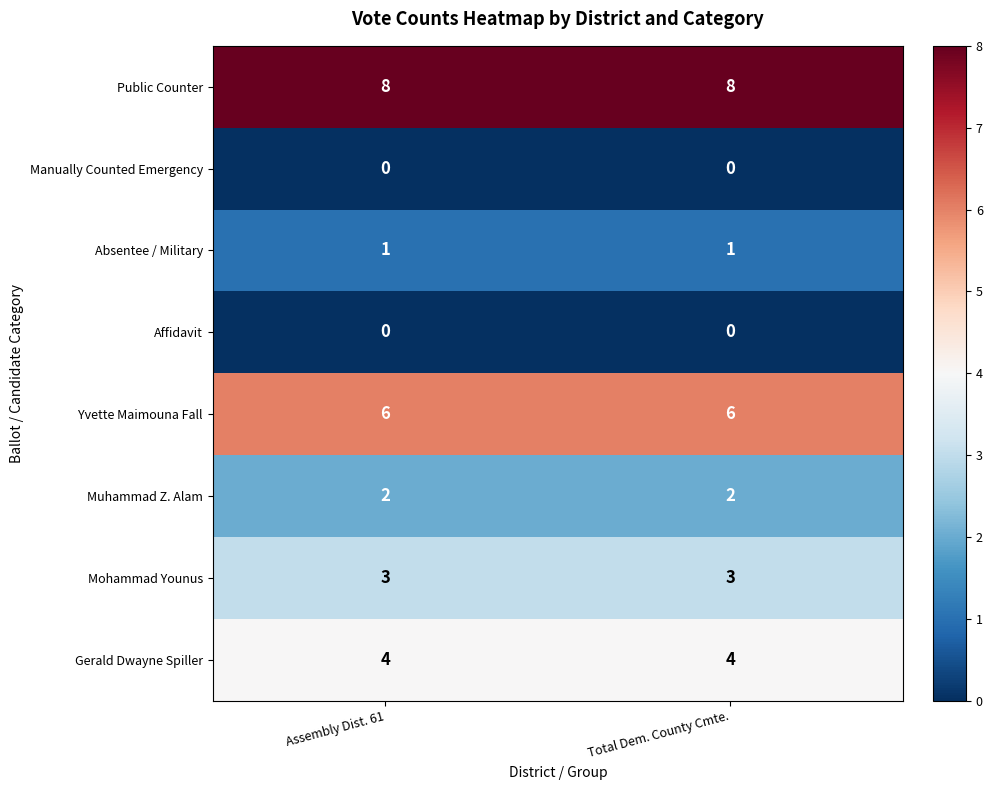

Is the value of Absentee / Military at Total Dem. County Cmte. greater than the value of Public Counter at Assembly Dist. 61?

No